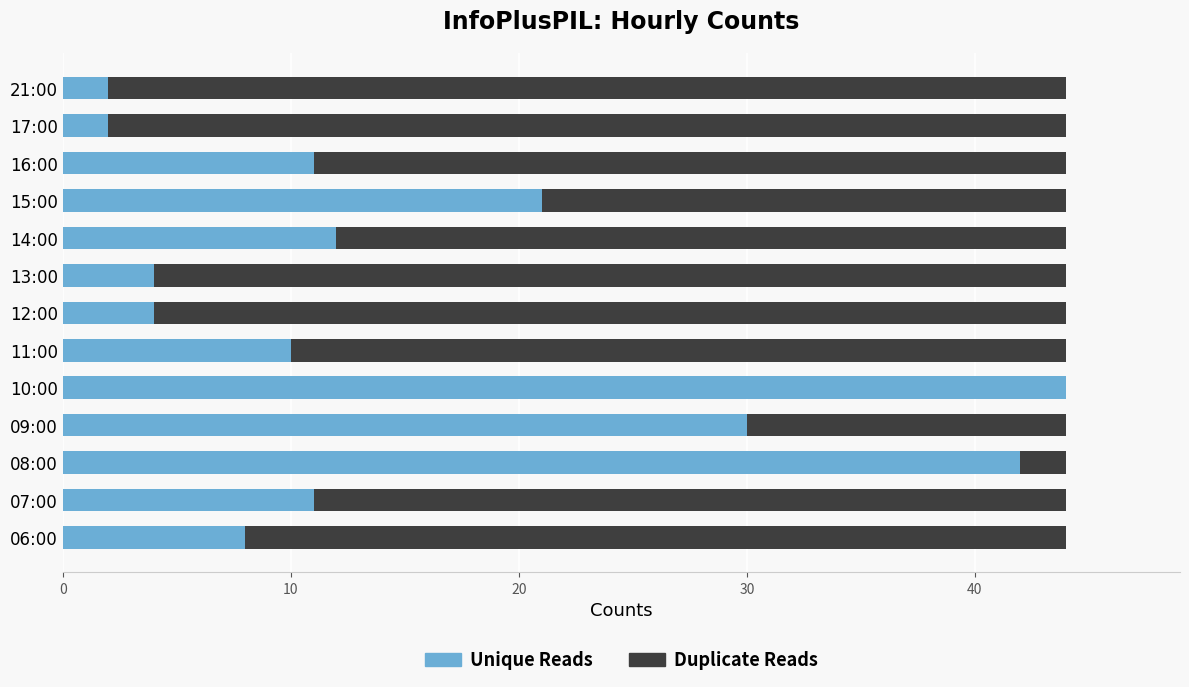

True or false: Unique Reads has a value of 2 at 17:00.

True